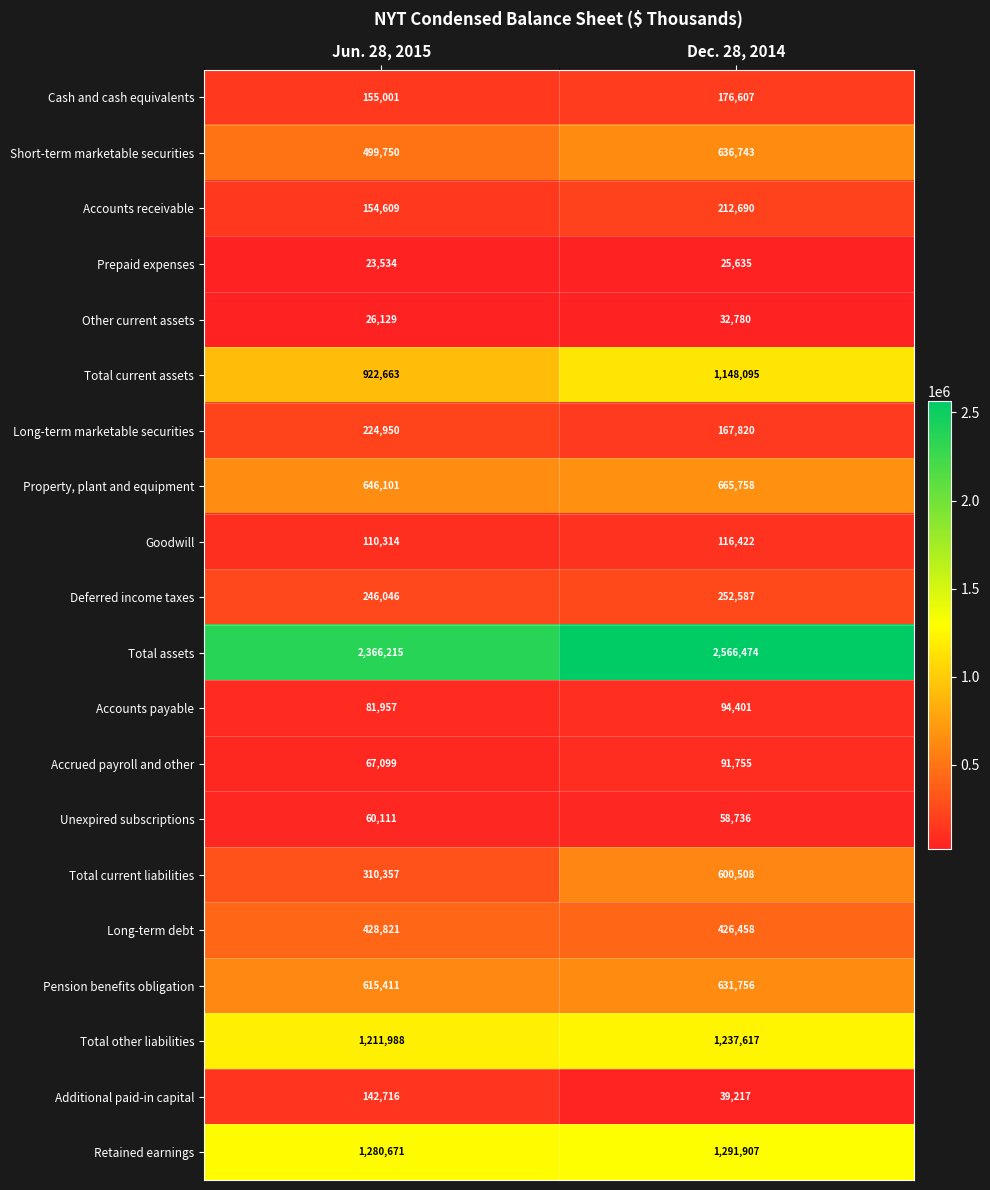

Which category has the highest value in the Deferred income taxes series?

Dec. 28, 2014